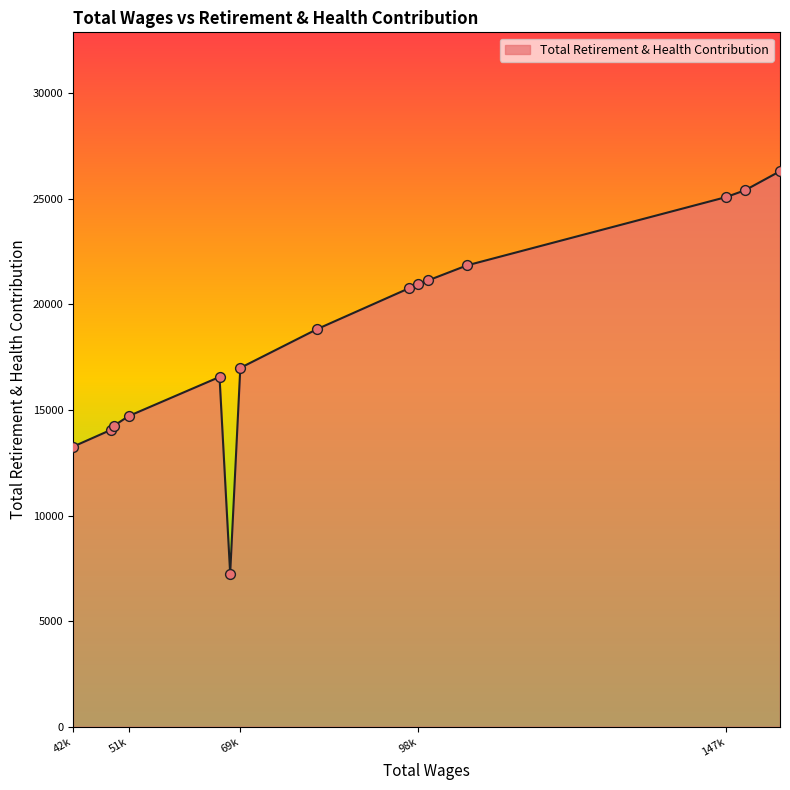

What is the maximum value shown in the chart?

26307